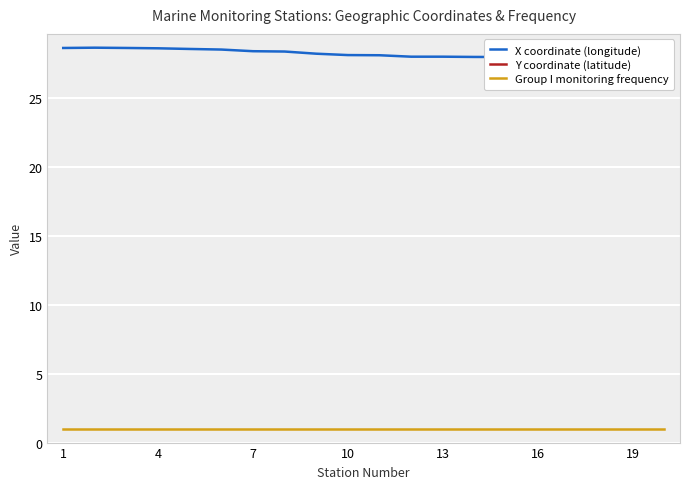

The value of Y coordinate (latitude) at 10 is 43.3. True or false?

True